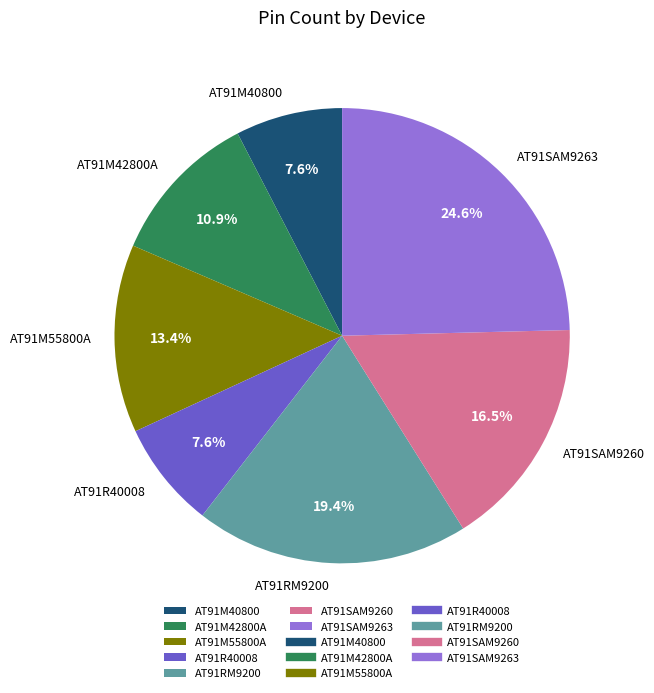

Approximately how many times larger is the value at AT91SAM9260 compared to AT91R40008?

2.2